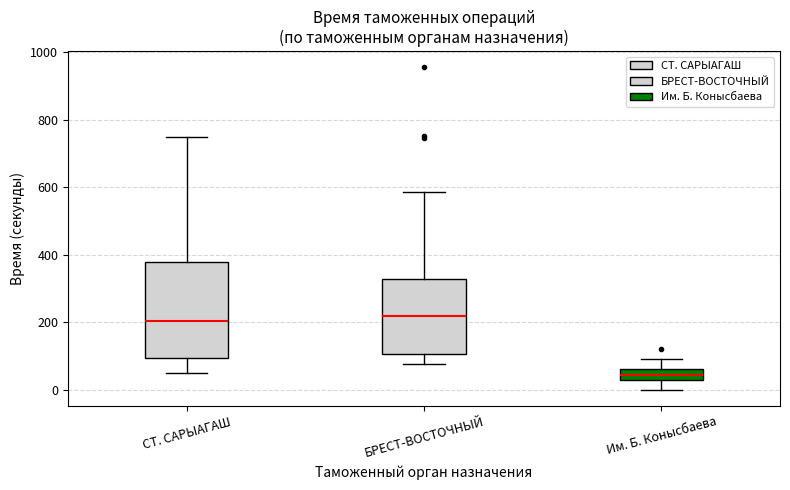

Which box is the tallest, from its lower edge to its upper edge?

СТ. САРЫАГАШ